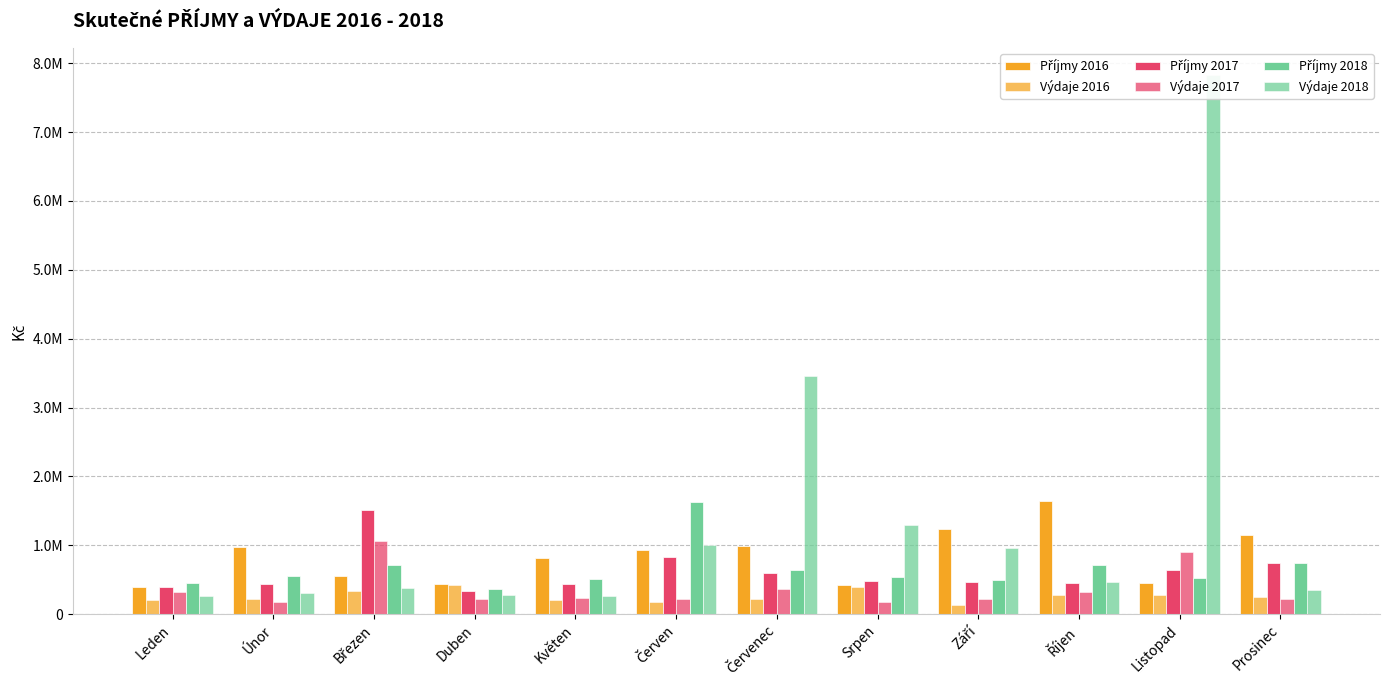

Which category has the lowest value in the Výdaje 2018 series?

Květen